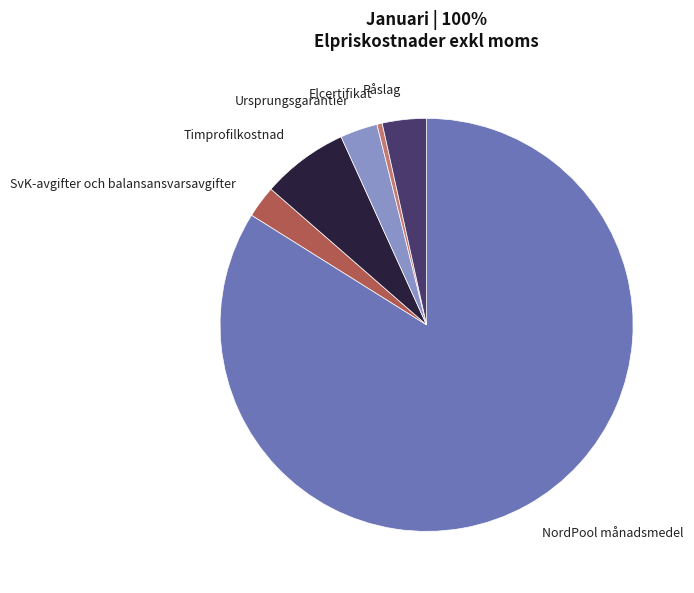

What is the majority slice?

NordPool månadsmedel